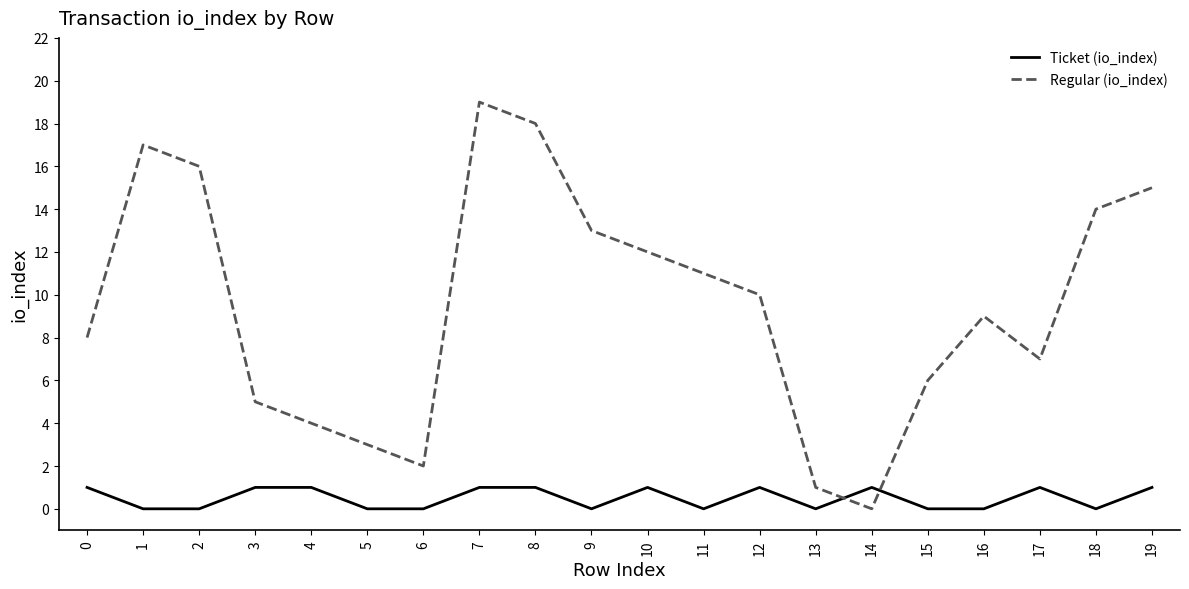

How many times do Regular (io_index) and Ticket (io_index) cross each other?

2